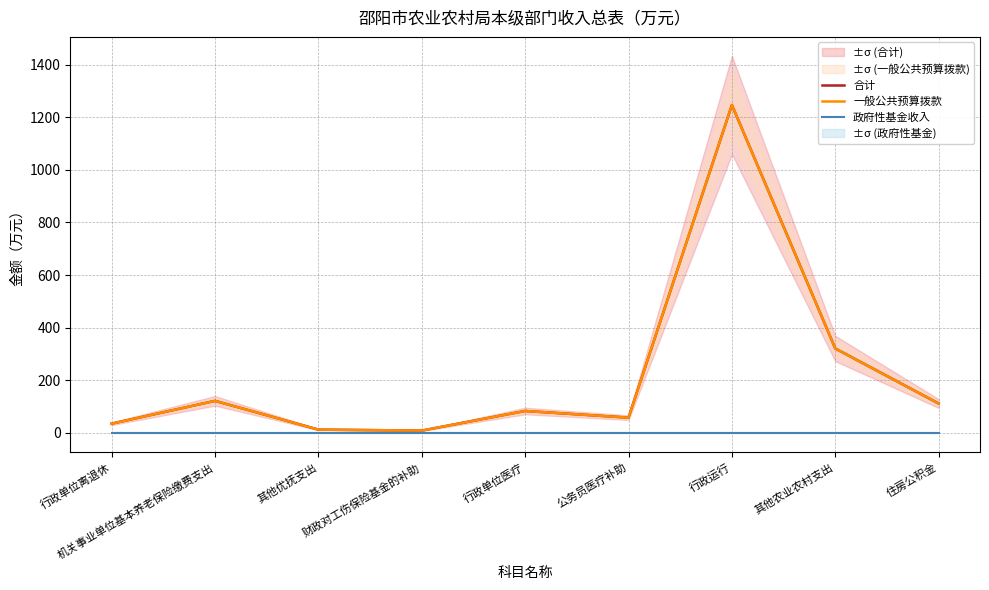

Rank the series by their maximum value, from lowest to highest.

政府性基金收入, 合计, 一般公共预算拨款